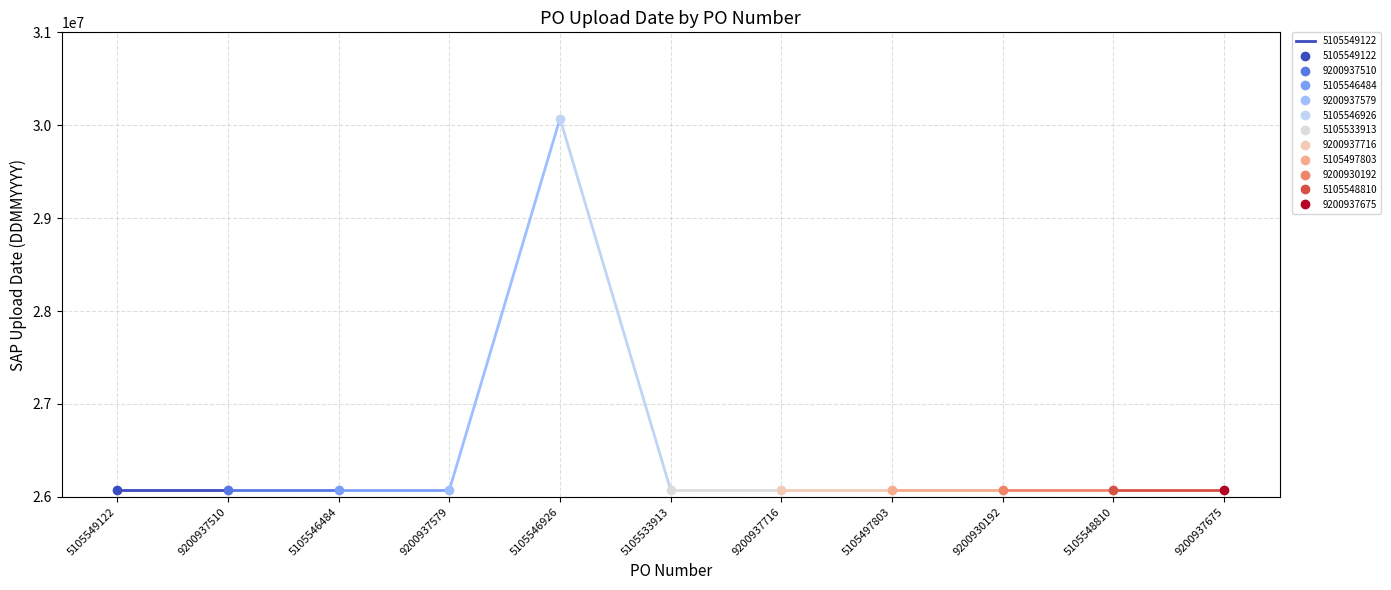

Reading left to right, what are all the values shown in this chart?

26072024	26072024	26072024	26072024	30072024	26072024	26072024	26072024	26072024	26072024	26072024